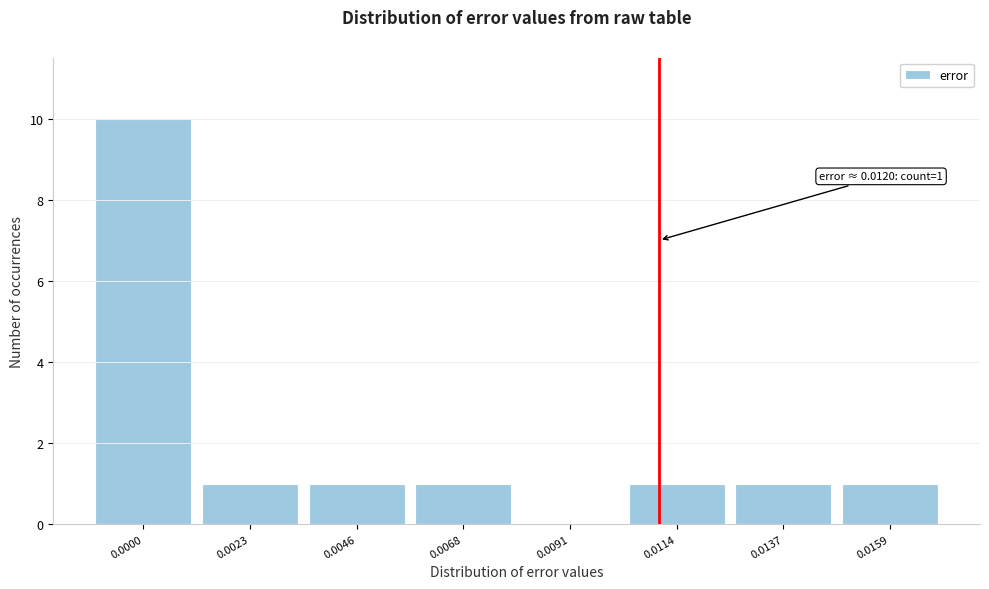

What is the maximum value shown in the chart?

10